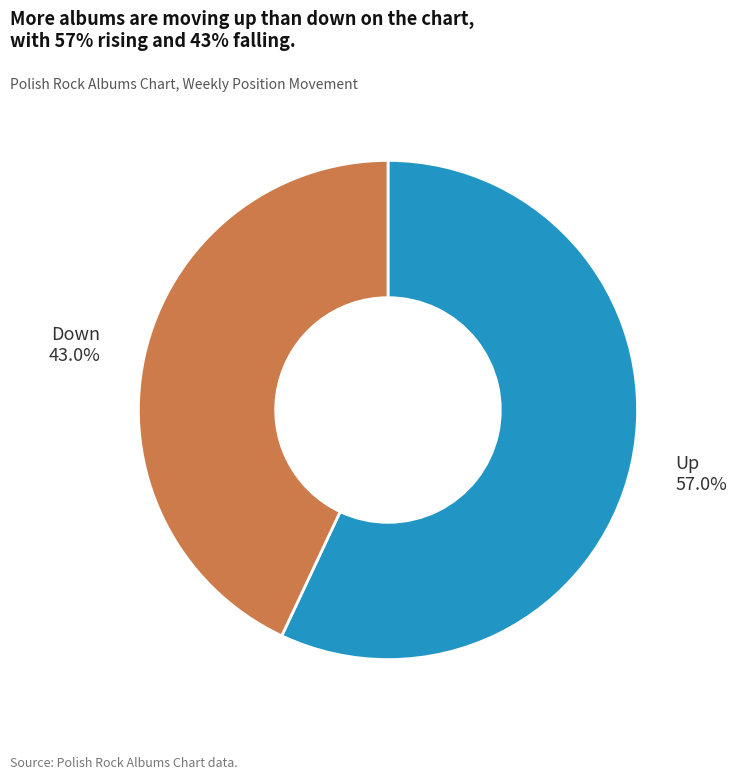

Is there any slice that represents more than half of the pie?

Yes